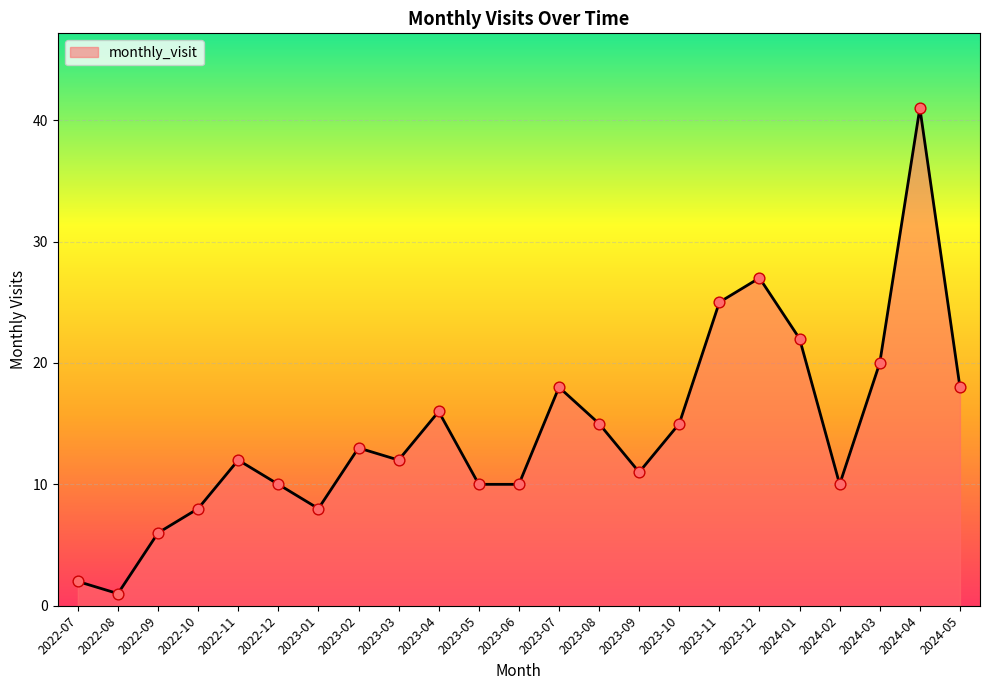

What is the ratio of the value at 2024-01 to the value at 2023-09?

2.0